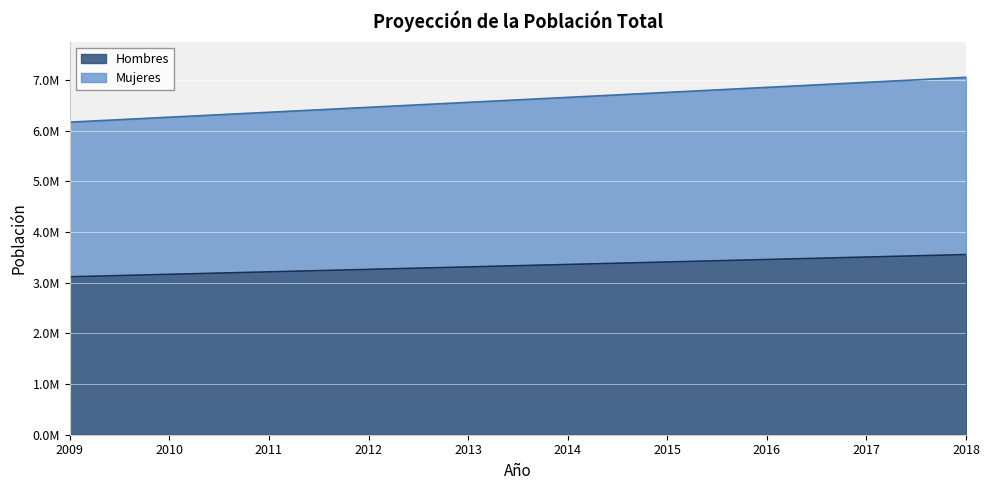

Does the chart display data point markers on the line(s)?

No